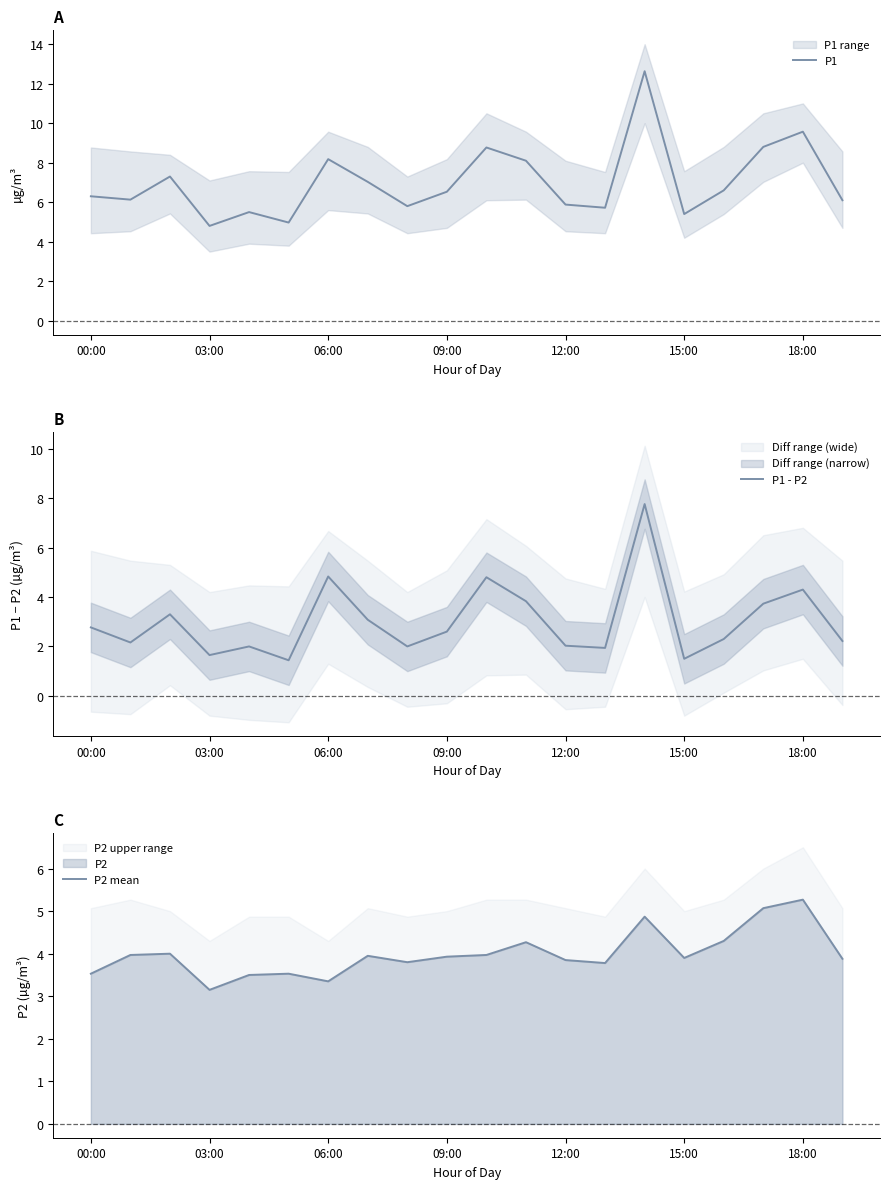

Reading left to right, list all the values displayed in this chart.

P1: 6.3	6.1	7.3	4.8	5.5	5.0	8.2	7.0	5.8	6.5	8.8	8.1	5.9	5.7	12.6	5.4	6.6	8.8	9.6	6.1
P1 - P2: 2.8	2.2	3.3	1.6	2.0	1.4	4.8	3.1	2.0	2.6	4.8	3.8	2.0	1.9	7.8	1.5	2.3	3.7	4.3	2.2
P2 mean: 3.5	4.0	4.0	3.1	3.5	3.5	3.4	4.0	3.8	3.9	4.0	4.3	3.9	3.8	4.9	3.9	4.3	5.1	5.3	3.9